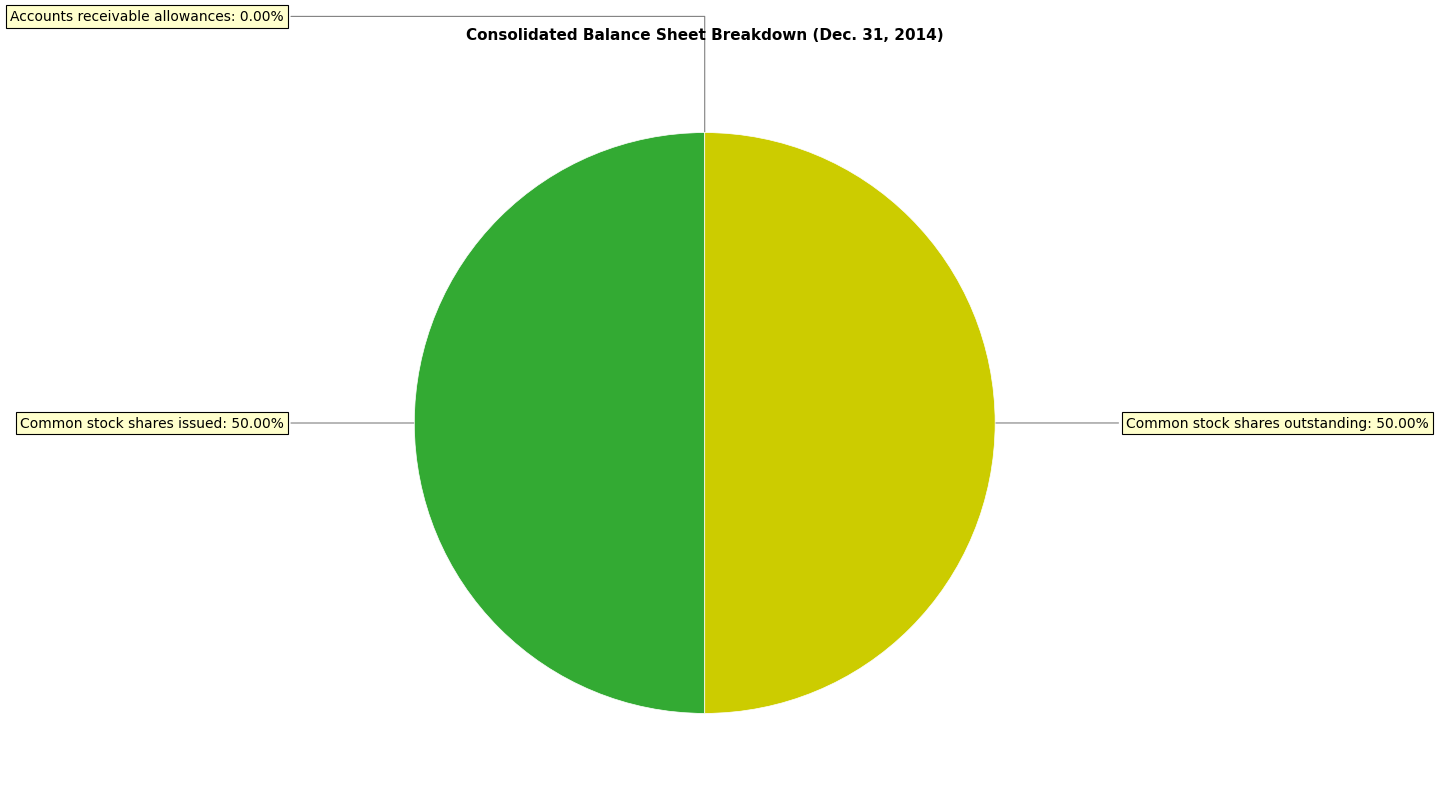

To the nearest percent, what is the difference between the largest and smallest slice percentages?

50%